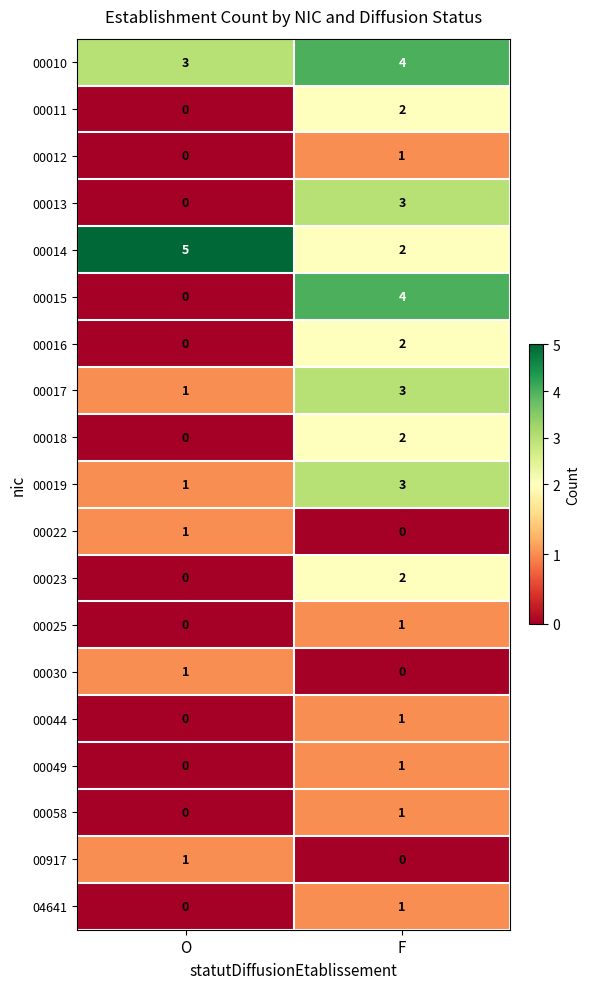

Is it true that 00019 equals 3 at F?

True